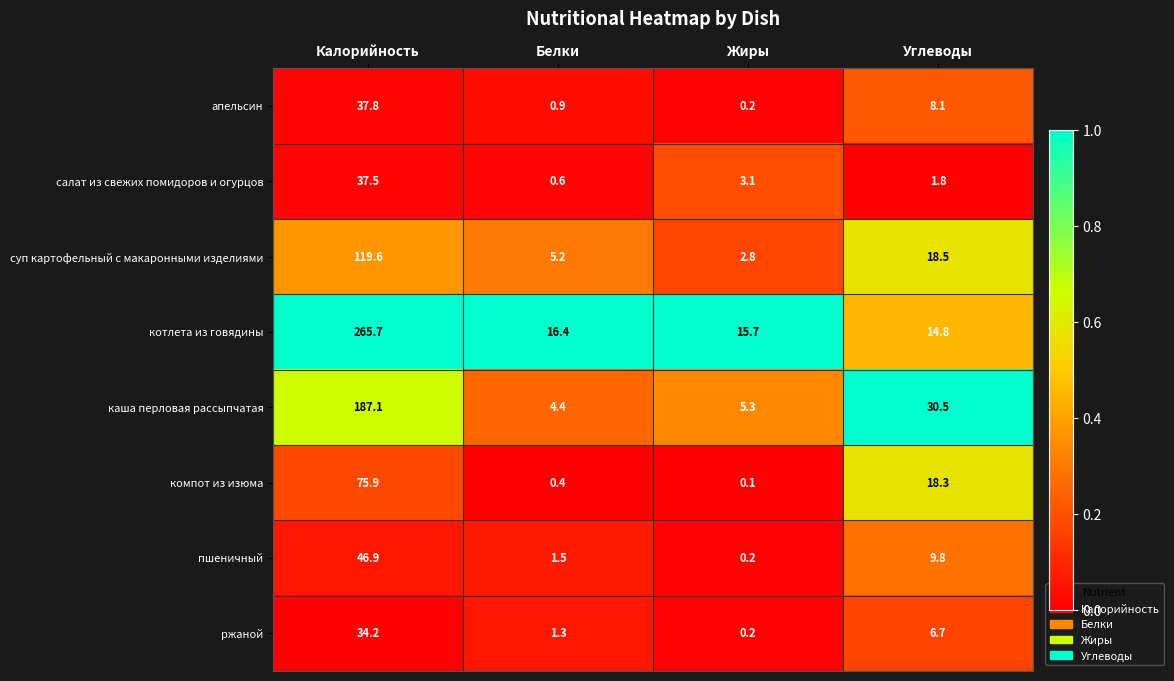

Between Белки and Жиры, which series saw the biggest shift?

салат из свежих помидоров и огурцов